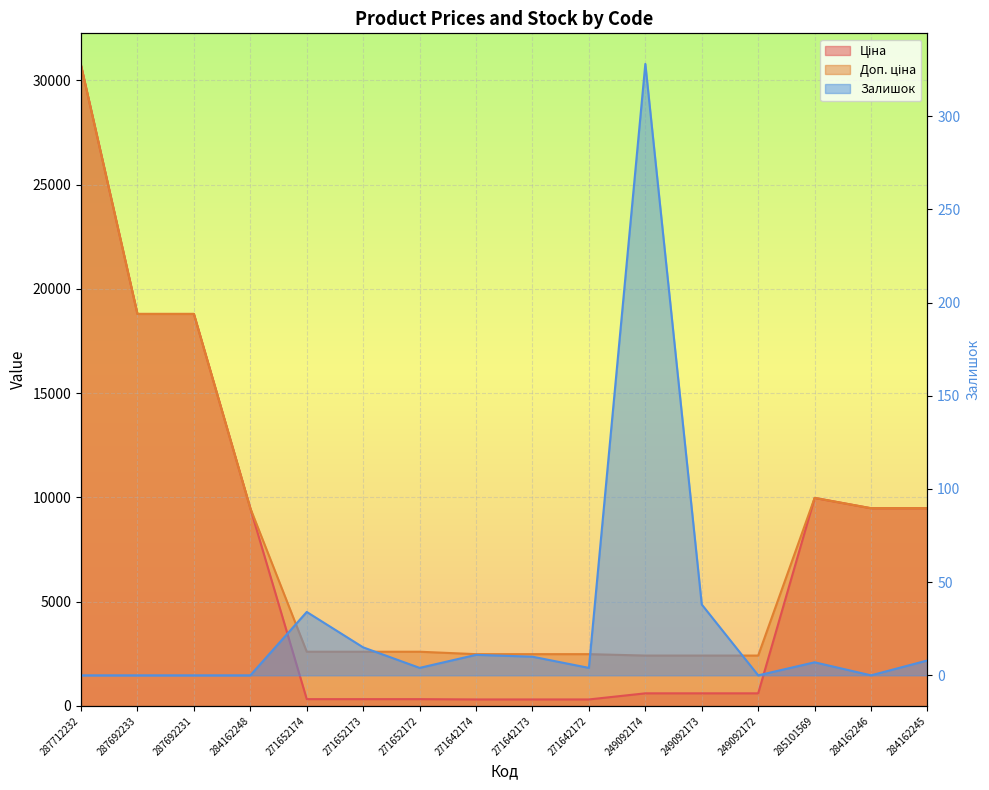

Is the value of Доп. ціна at 284162248 greater than the value of Залишок at 249092172?

Yes